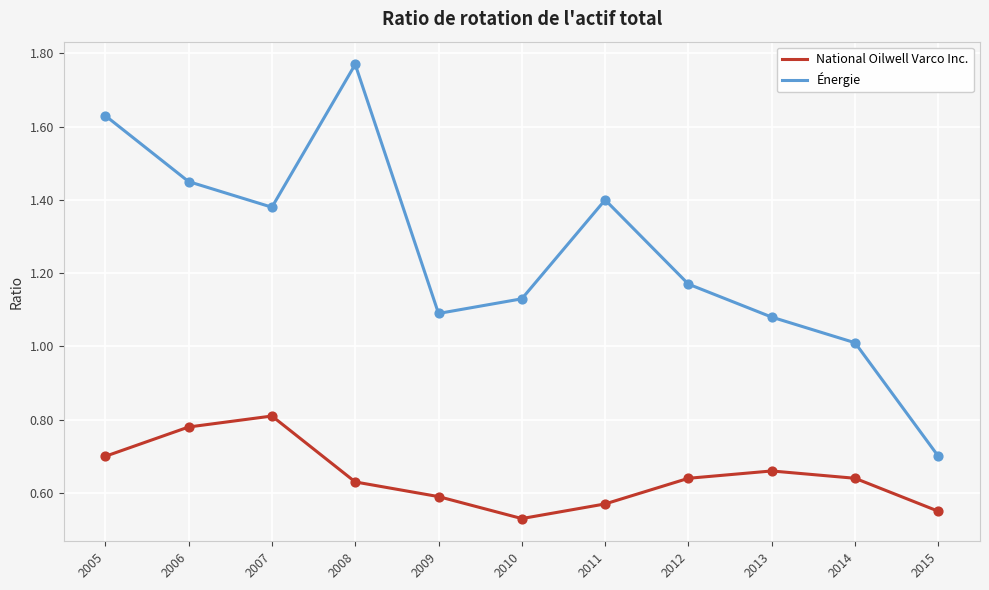

Which series has the largest total across all categories?

Énergie